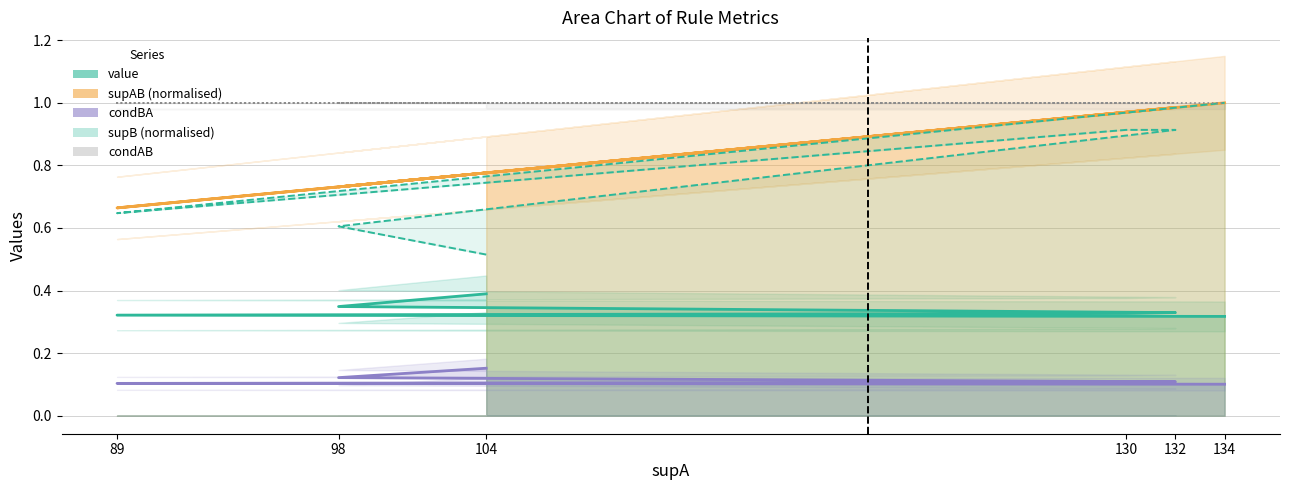

At how many categories does at least one series exceed 0?

6